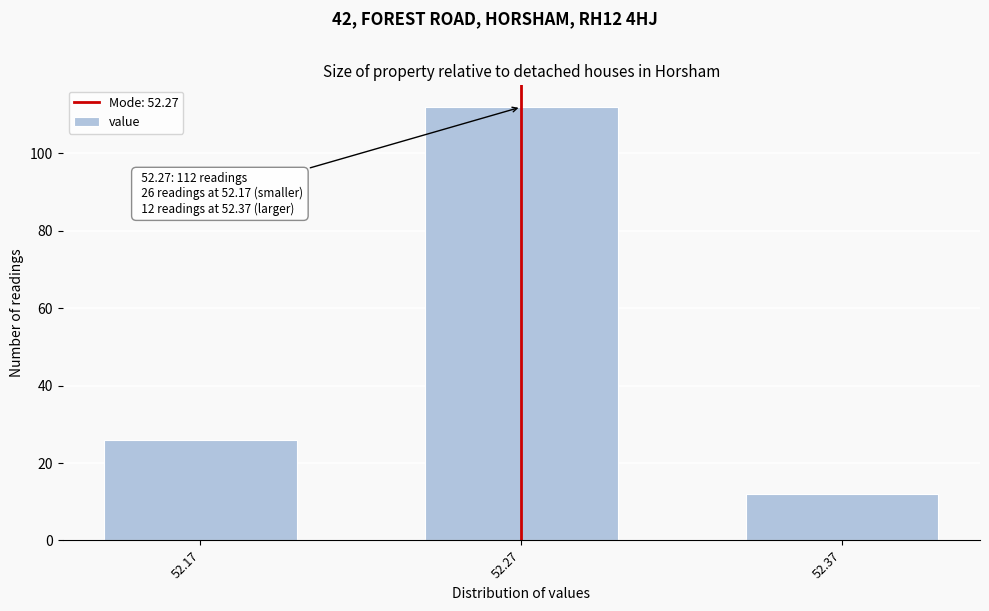

Reading left to right, list all the values displayed in this chart.

26	112	12